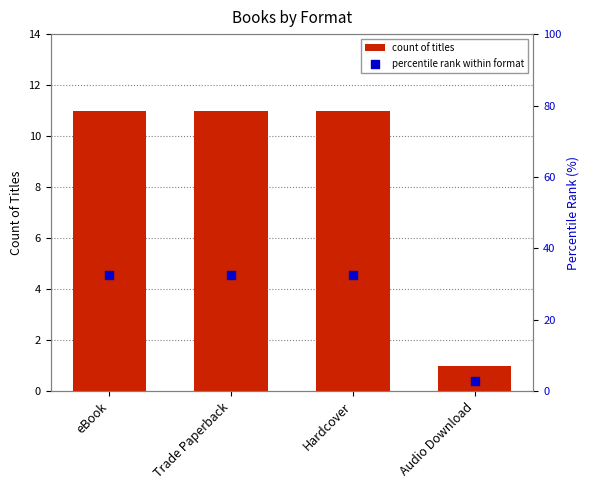

At how many categories does at least one series exceed 11?

3